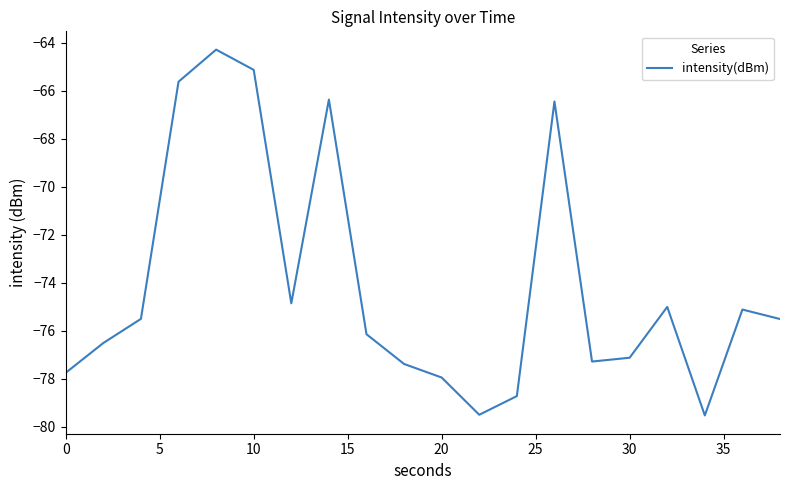

What is the difference between the second highest and minimum values?

14.4